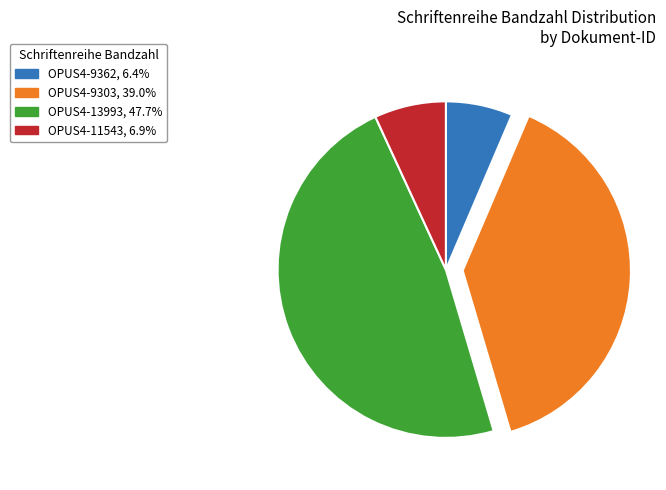

Combined, do OPUS4-9362 and OPUS4-9303 account for over 50%?

No